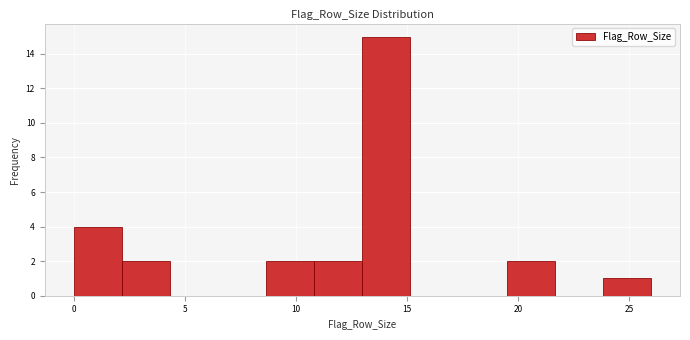

Reading left to right, transcribe this chart: for each bar, give the range it covers on the x-axis and its height. Neither the bar edges nor the heights are printed on the chart, so give them approximately, as read against the axes.

0.0 to 2.0: 4
2.0 to 4.5: 2
4.5 to 6.5: 0
6.5 to 8.5: 0
8.5 to 11.0: 2
11.0 to 13.0: 2
13.0 to 15.0: 15
15.0 to 17.5: 0
17.5 to 19.5: 0
19.5 to 21.5: 2
21.5 to 24.0: 0
24.0 to 26.0: 1